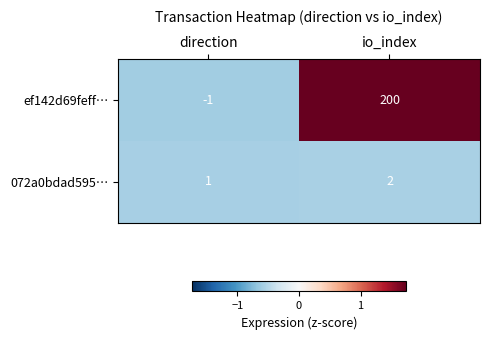

List the series in order of their peak value, highest first.

ef142d69feff…, 072a0bdad595…